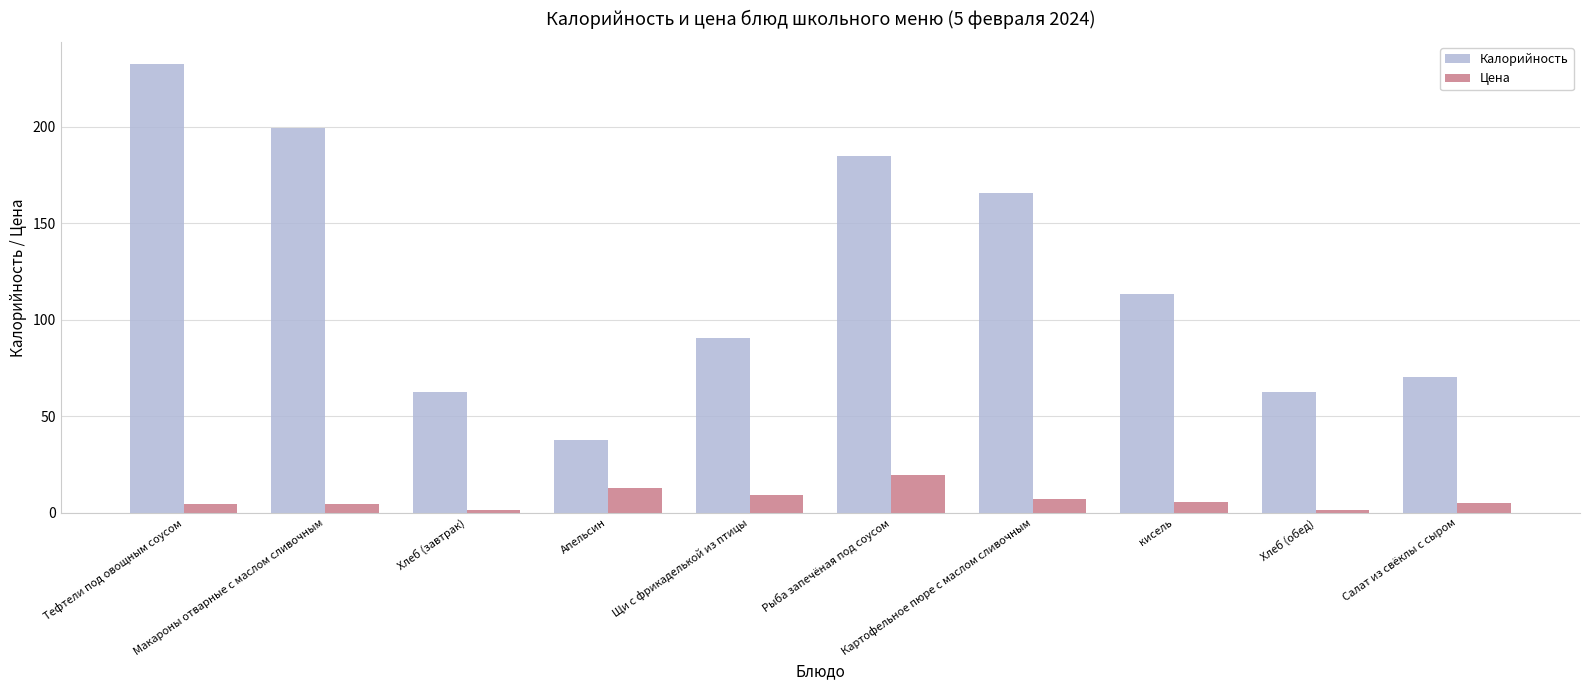

At how many categories does at least one series exceed 109?

5